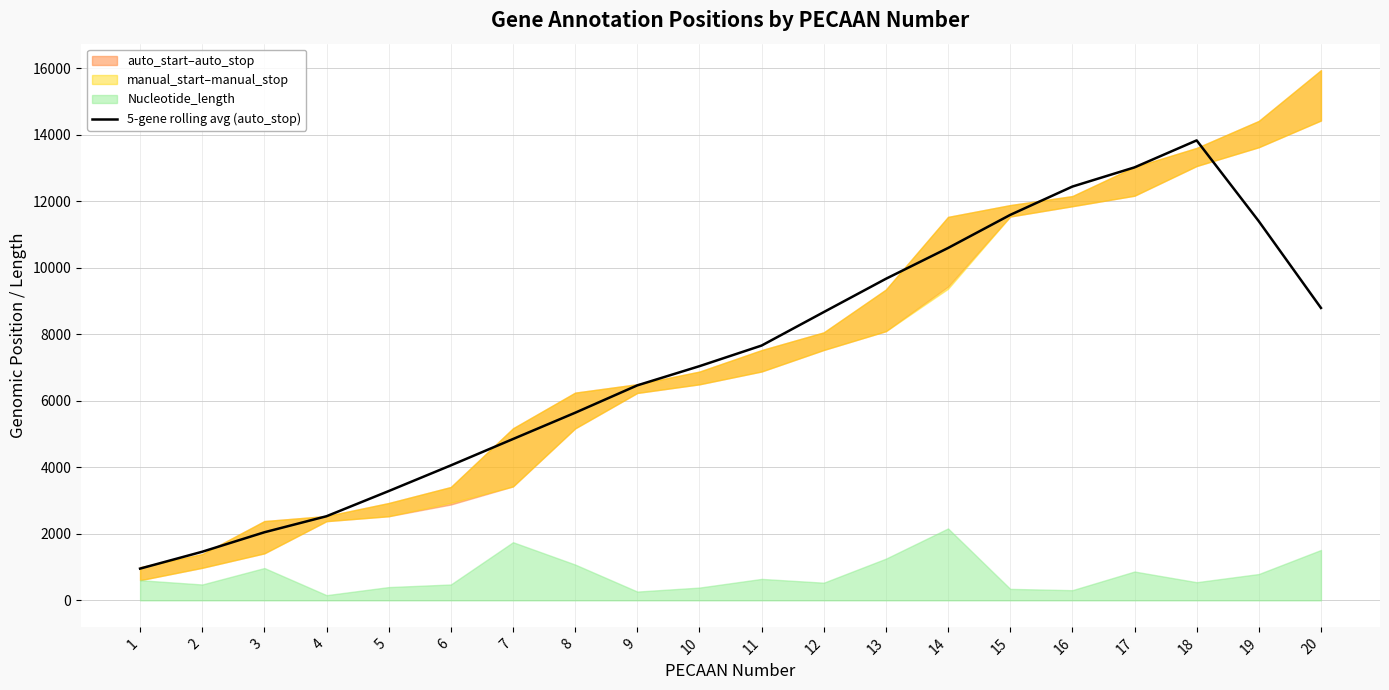

How many interior local peaks (higher than both neighbors) does the data have?

1